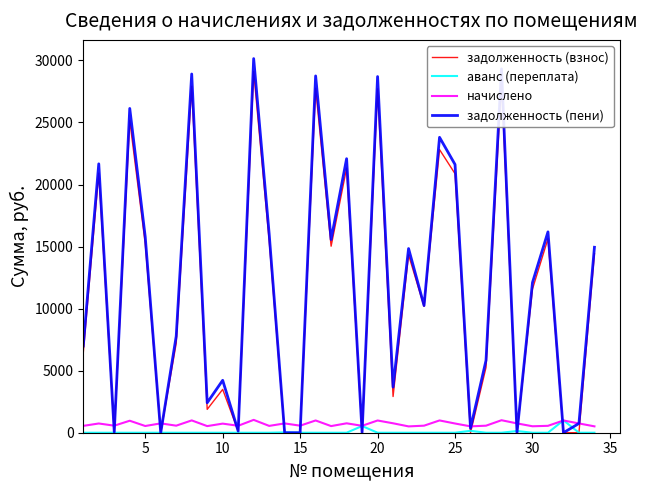

What is the maximum value for аванс (переплата)?

1001.6